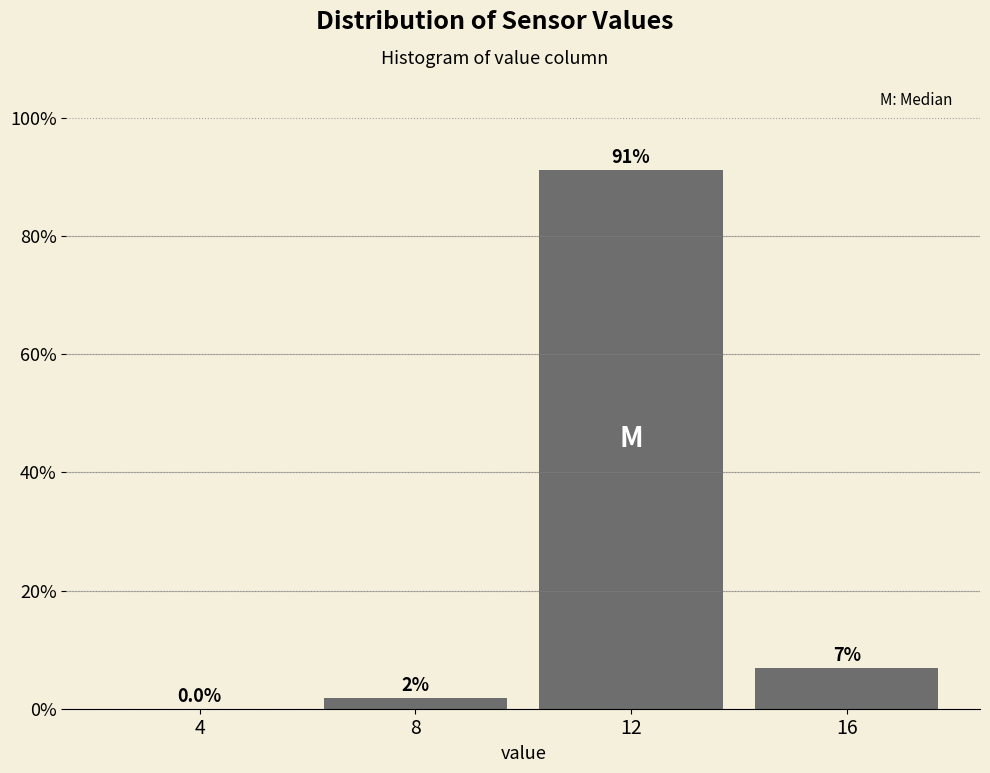

What is the maximum value shown in the chart?

91.2